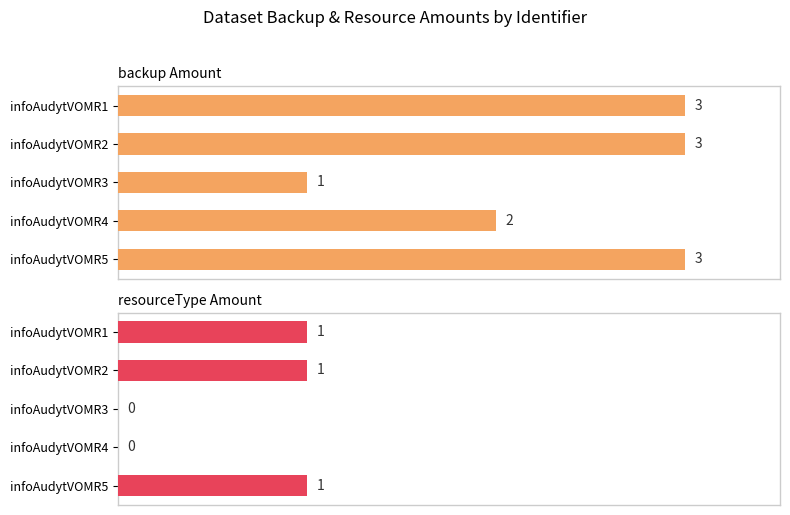

Are the bars horizontal?

Yes